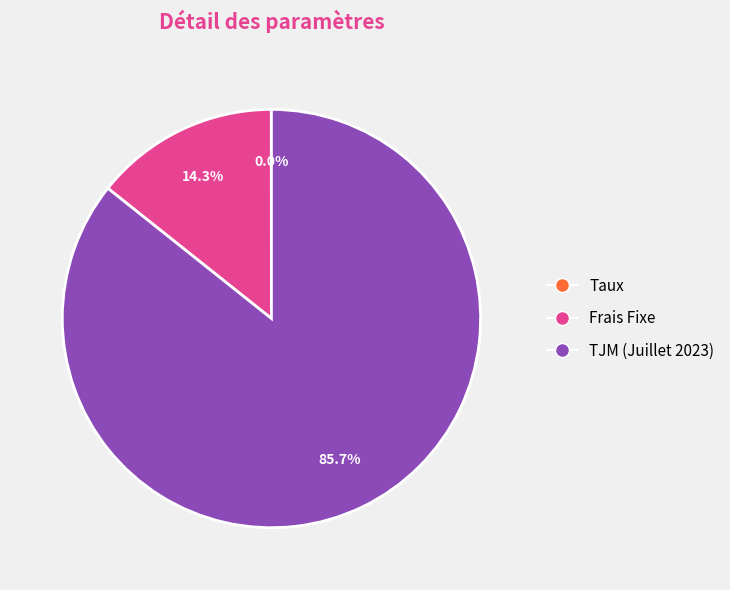

What is the total percentage of TJM (Juillet 2023) and Frais Fixe?

100.0%